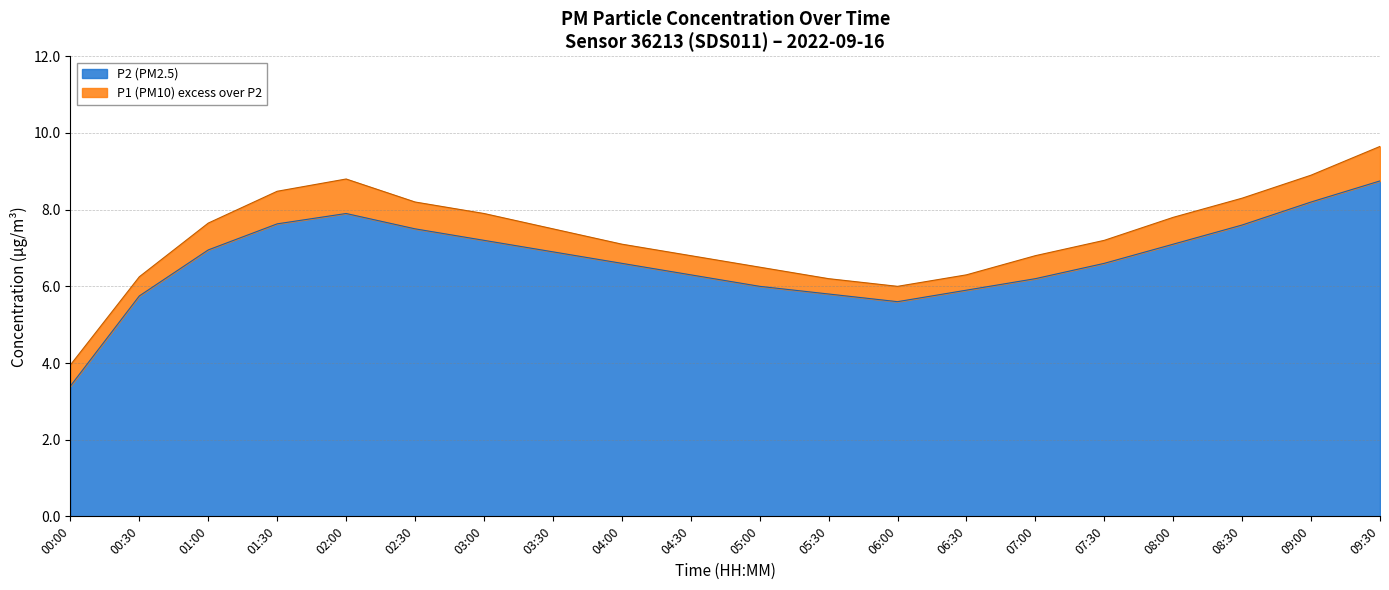

What is the difference between the maximum and second lowest values in the P1 series?

3.7